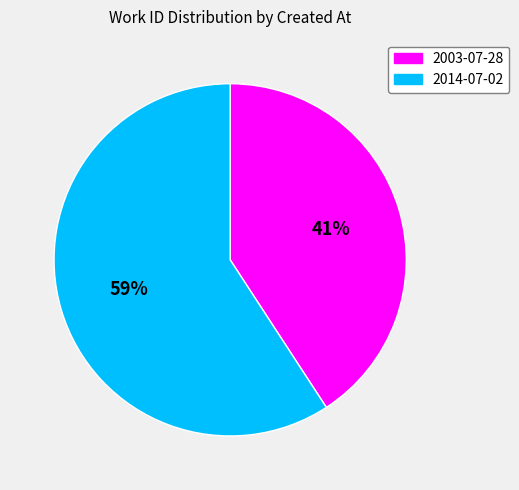

Is it true that 2003-07-28 is 53% of the pie?

False